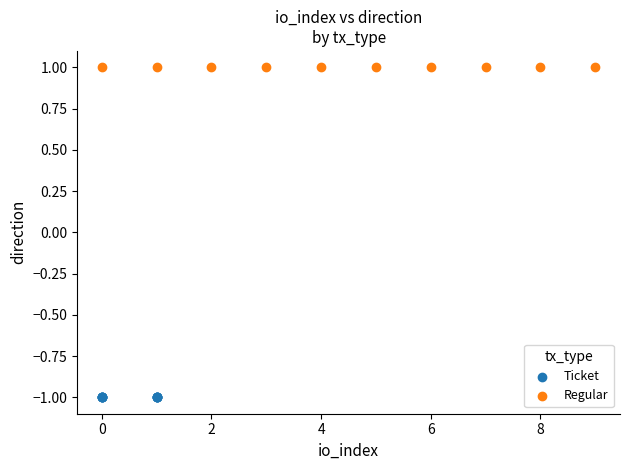

Which series reaches the maximum Y coordinate?

Regular